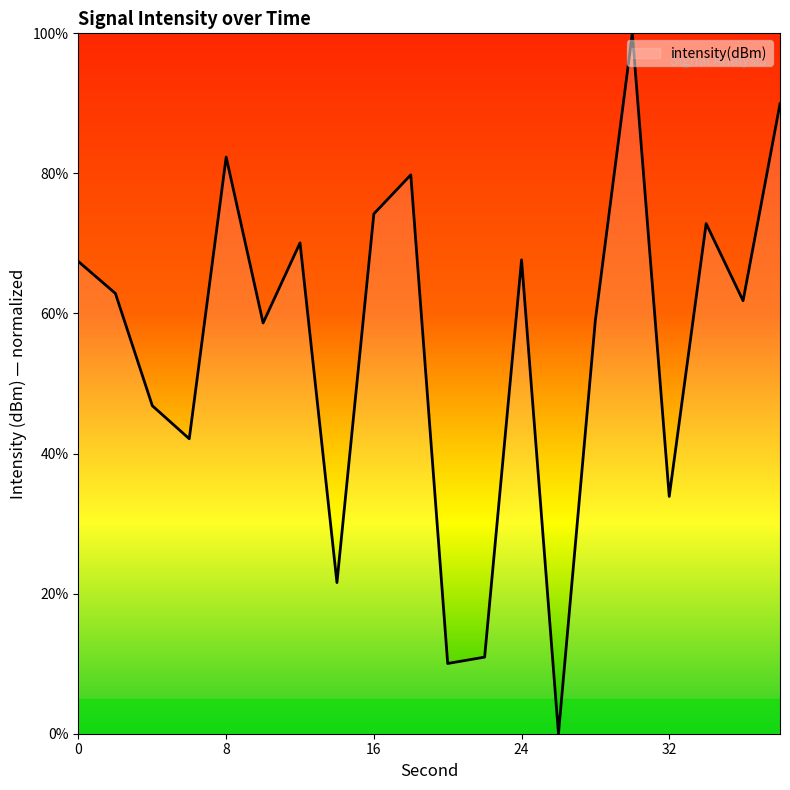

How many lines are shown in the chart?

1